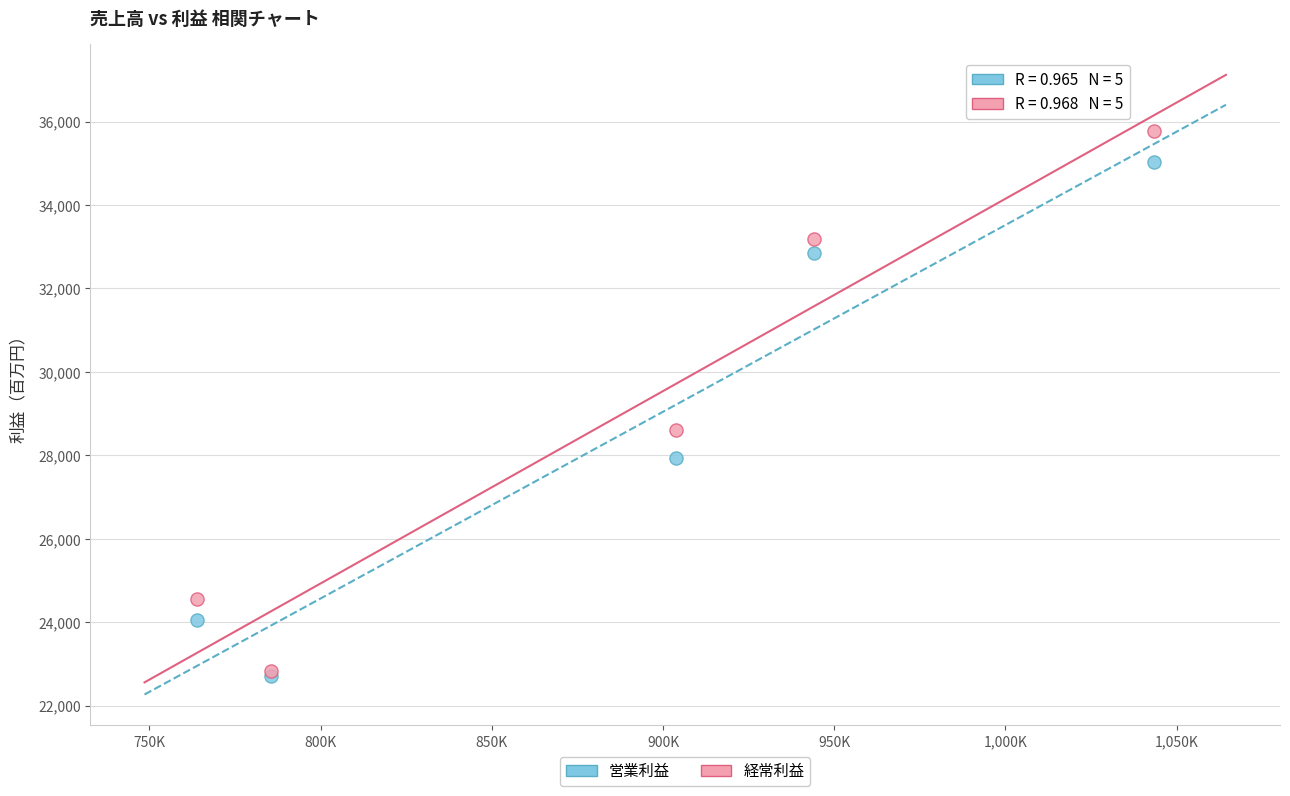

In the 営業利益 series, what Y value is closest to 28868?

27944